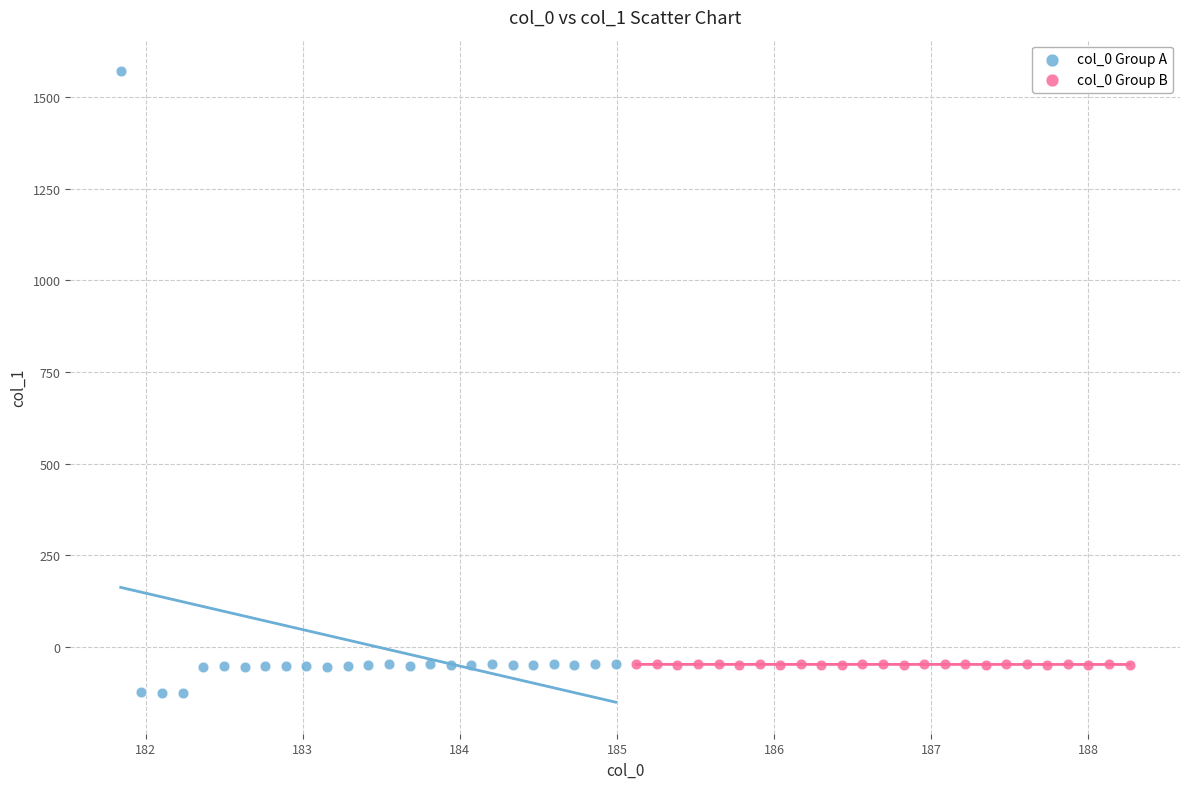

Which series has the widest spread of Y values?

col_0 Group A